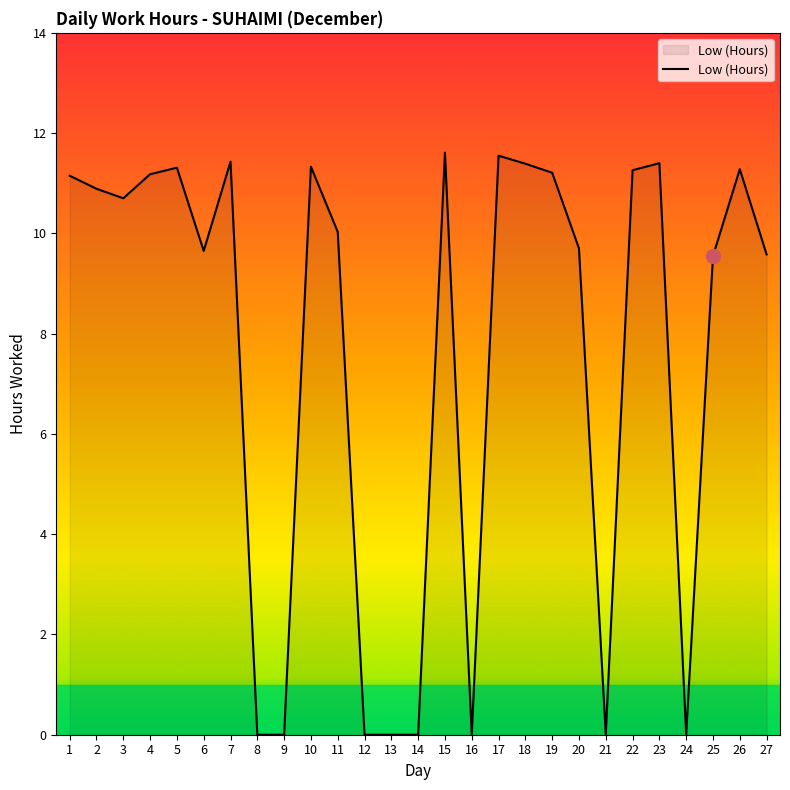

What is the greatest value displayed?

11.6